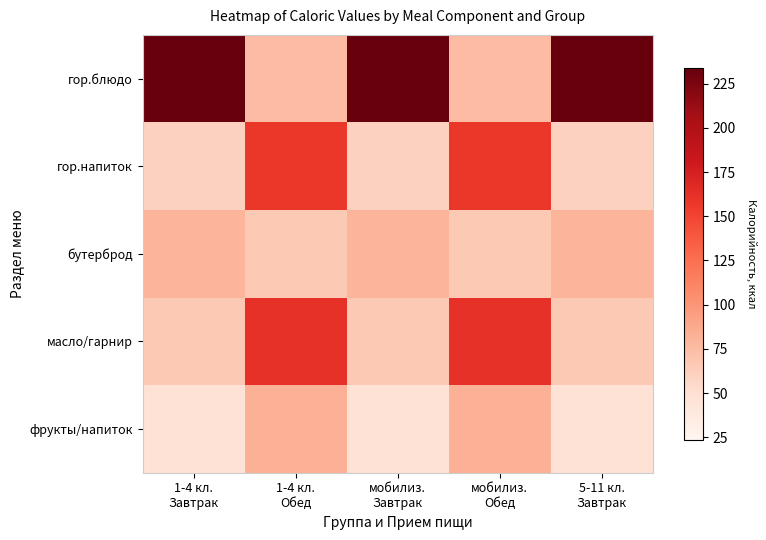

Reading right to left, what are all the values shown in this chart?

гор.блюдо: 5-11 кл.
Завтрак=234	мобилиз.
Обед=76	мобилиз.
Завтрак=234	1-4 кл.
Обед=76	1-4 кл.
Завтрак=234
гор.напиток: 5-11 кл.
Завтрак=60	мобилиз.
Обед=158	мобилиз.
Завтрак=60	1-4 кл.
Обед=158	1-4 кл.
Завтрак=60
бутерброд: 5-11 кл.
Завтрак=80	мобилиз.
Обед=66	мобилиз.
Завтрак=80	1-4 кл.
Обед=66	1-4 кл.
Завтрак=80
масло/гарнир: 5-11 кл.
Завтрак=66	мобилиз.
Обед=162	мобилиз.
Завтрак=66	1-4 кл.
Обед=162	1-4 кл.
Завтрак=66
фрукты/напиток: 5-11 кл.
Завтрак=47	мобилиз.
Обед=82	мобилиз.
Завтрак=47	1-4 кл.
Обед=82	1-4 кл.
Завтрак=47